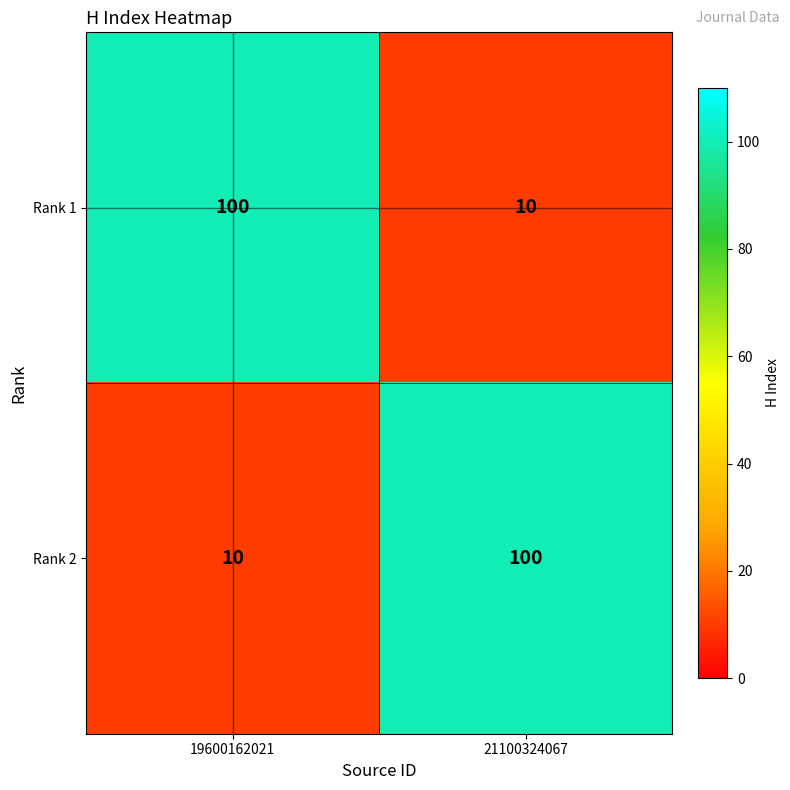

What is the sum of the Rank 2 values at 19600162021 and 21100324067?

110